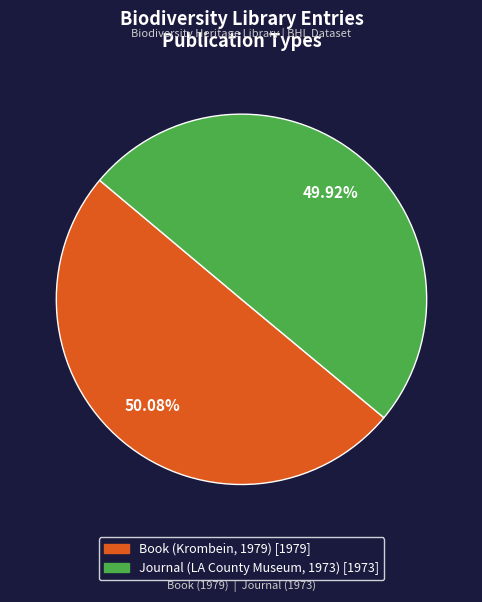

Does any single category account for the majority?

Yes